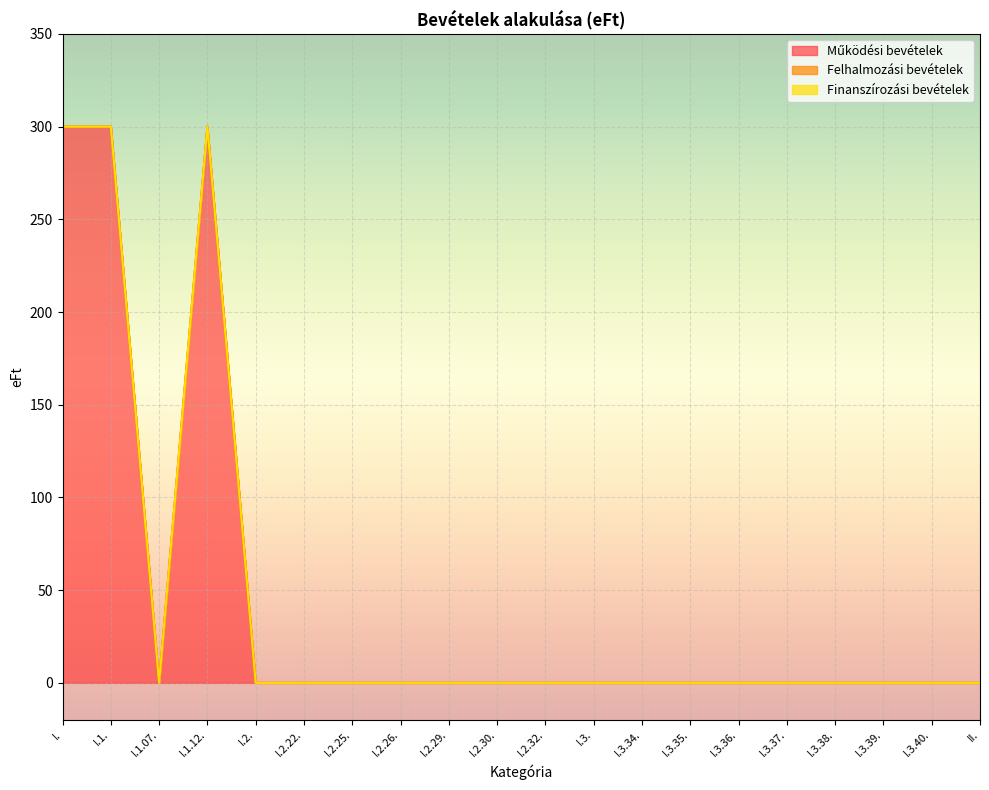

What is the greatest value displayed?

300